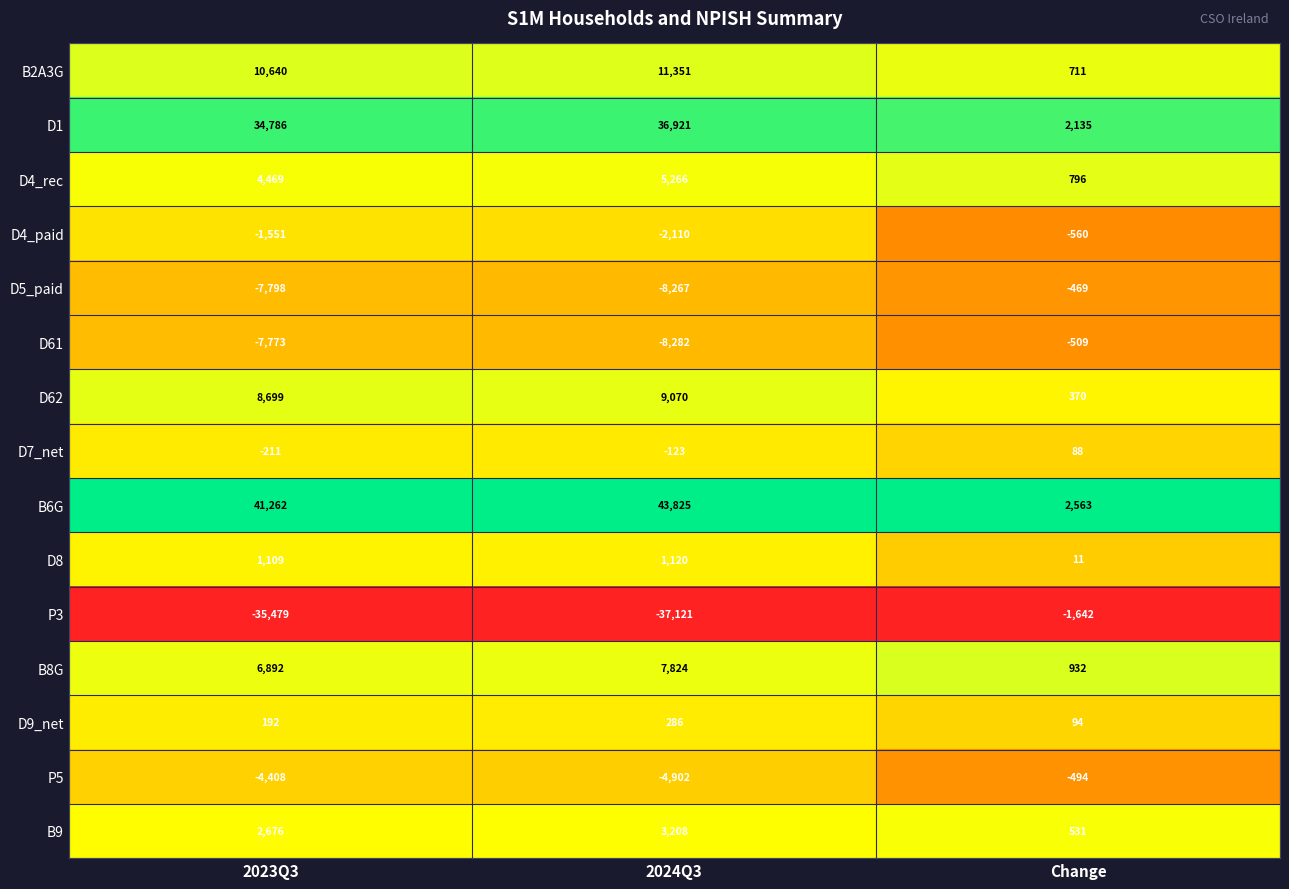

What is the difference between the highest and lowest values at Change?

4205